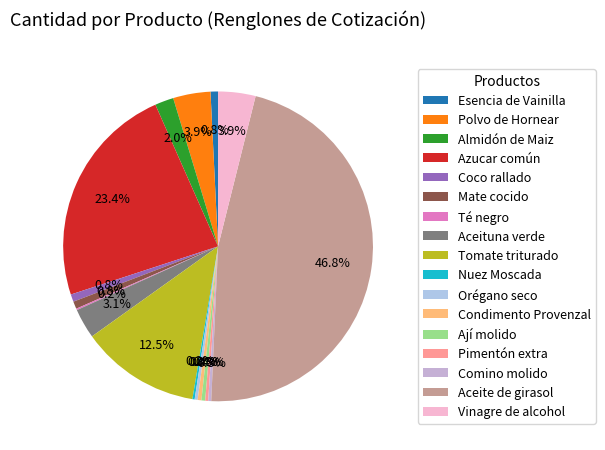

Do Azucar común and Pimentón extra together represent more than half of the pie?

No